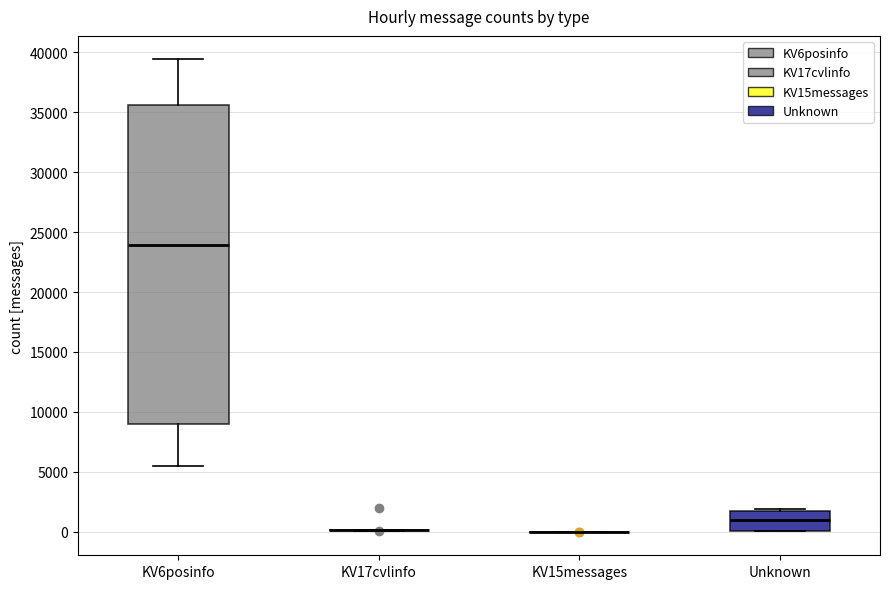

Comparing the boxes themselves (not the whiskers), which one is the tallest?

KV6posinfo